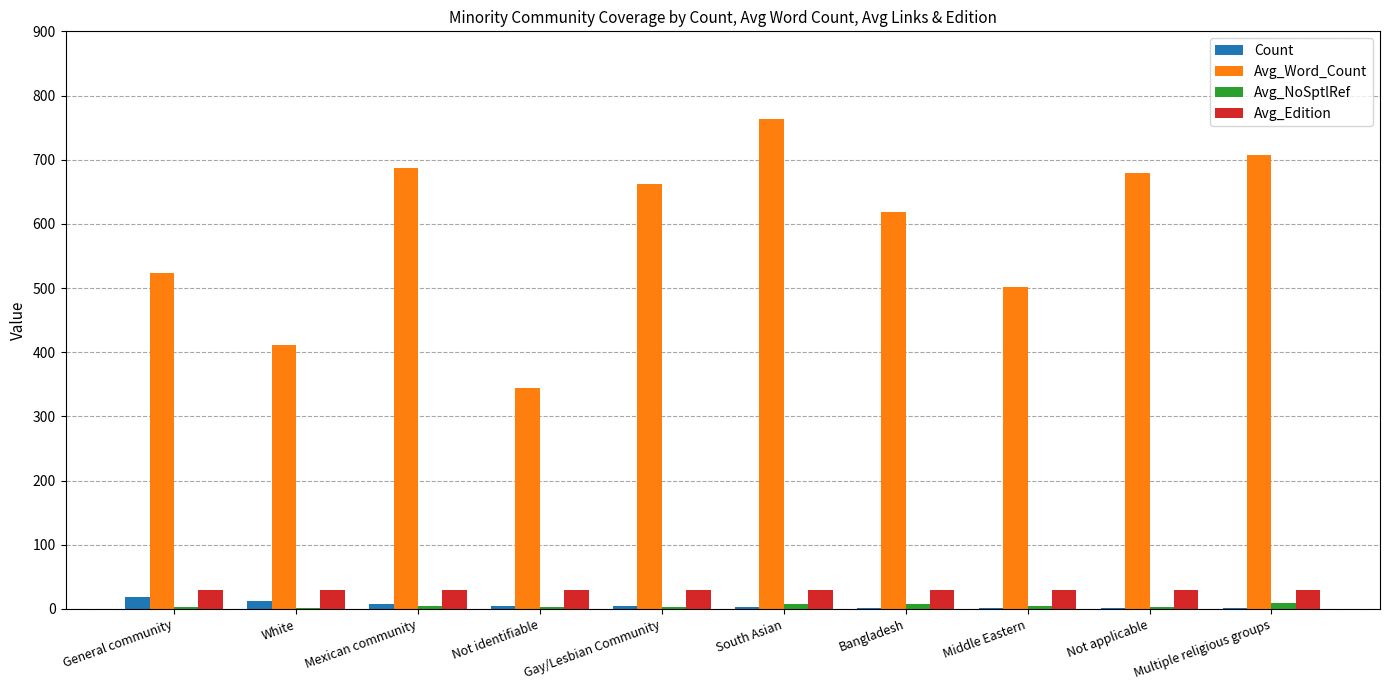

What is the difference between the Avg_Word_Count values at Bangladesh and Not identifiable?

275